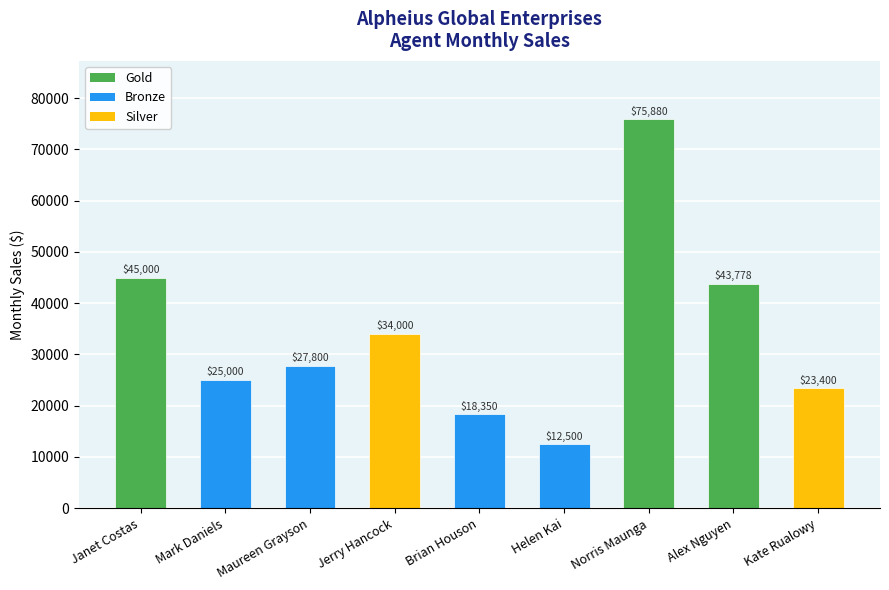

Which label corresponds to the largest value in the chart?

Norris Maunga